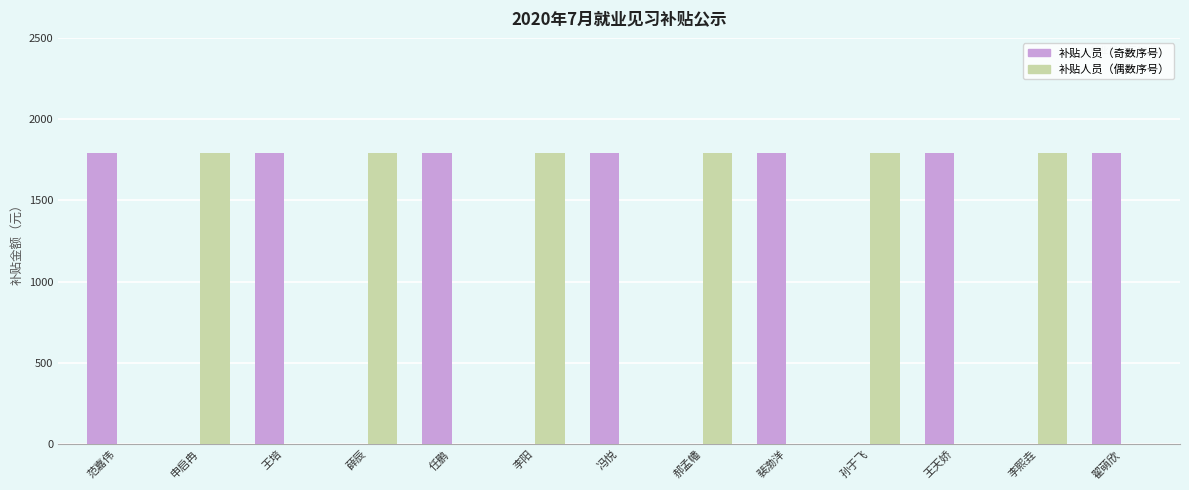

What is the total value across all series at 冯悦?

1790